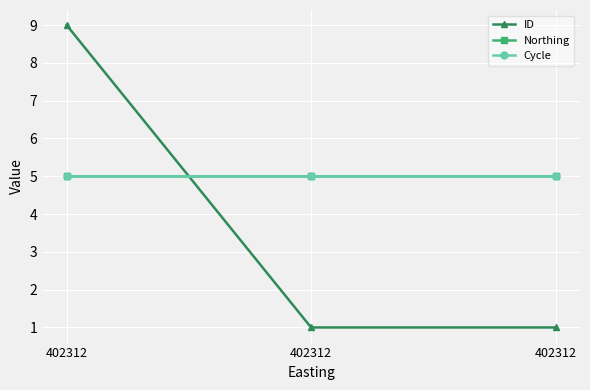

Which label corresponds to the largest value in the chart?

402312